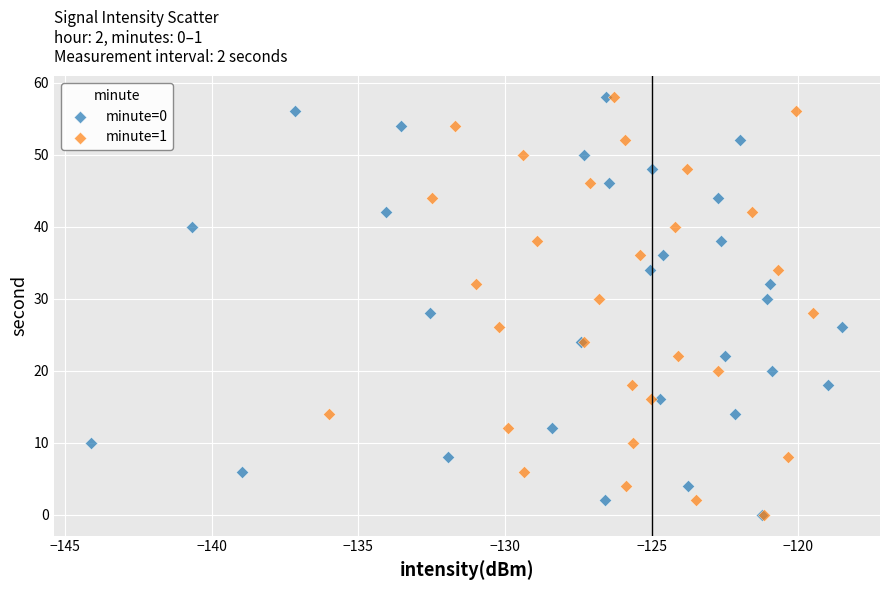

What are all the series names shown in the legend?

minute=0, minute=1